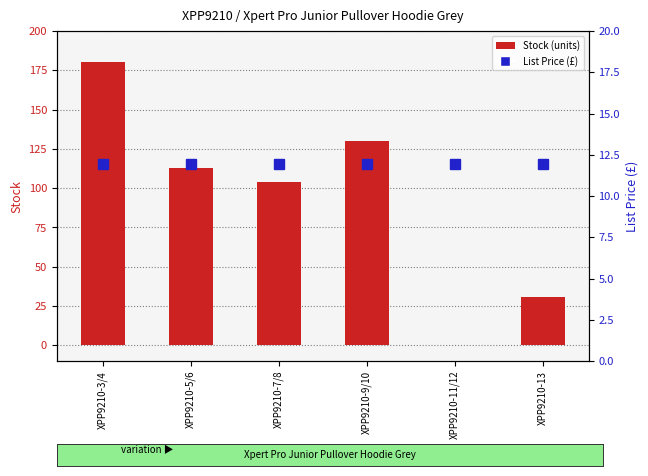

What is the label of the 1st bar from the right?

XPP9210-13